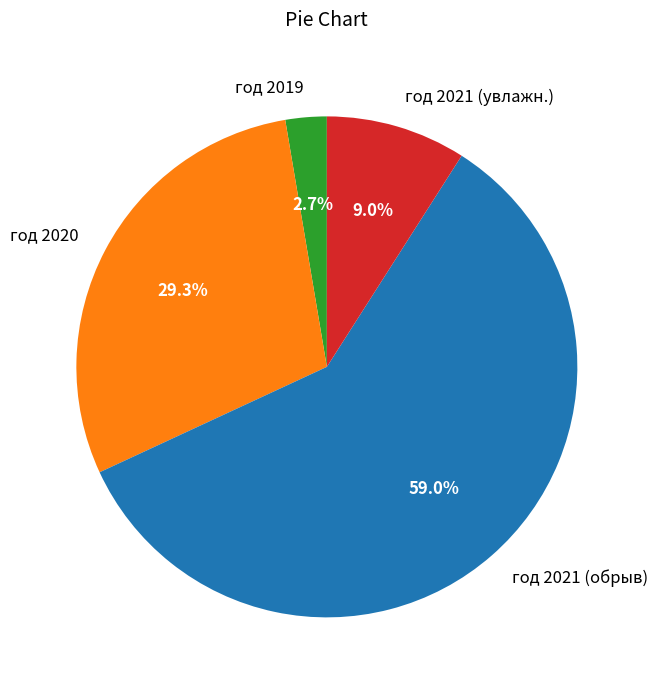

Which slice is the largest?

год 2021 (обрыв)